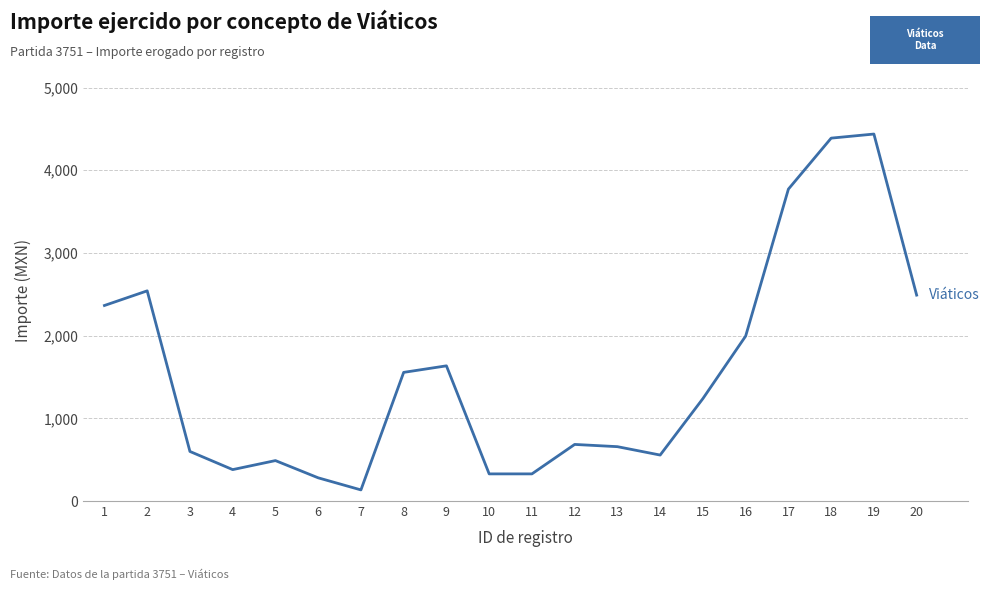

How many lines are shown in the chart?

1